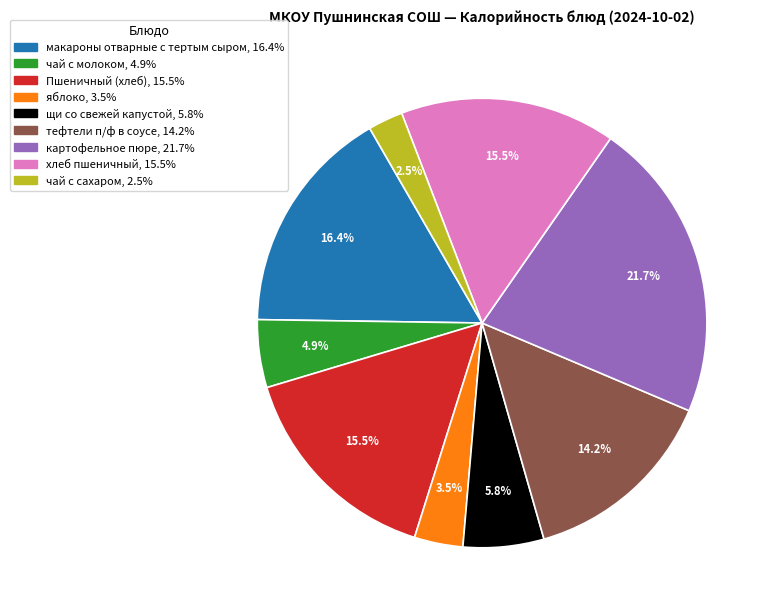

What is the ratio of the value at яблоко to the value at Пшеничный (хлеб)?

0.2